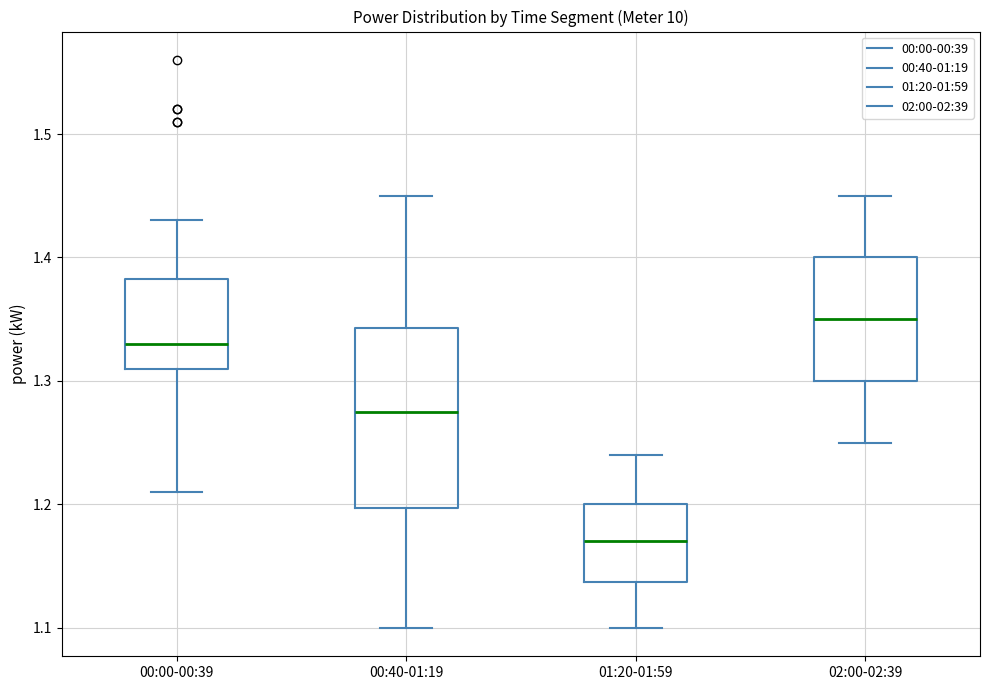

Reading left to right, read every box against the y-axis: the position of its median line, the range the box covers, and the ends of its whiskers. The values are not printed on the chart, so give them approximately, as read against the axis.

00:00-00:39: median 1.33, box 1.31 to 1.38, whiskers 1.21 to 1.43
00:40-01:19: median 1.28, box 1.20 to 1.34, whiskers 1.10 to 1.45
01:20-01:59: median 1.17, box 1.14 to 1.20, whiskers 1.10 to 1.24
02:00-02:39: median 1.35, box 1.30 to 1.40, whiskers 1.25 to 1.45